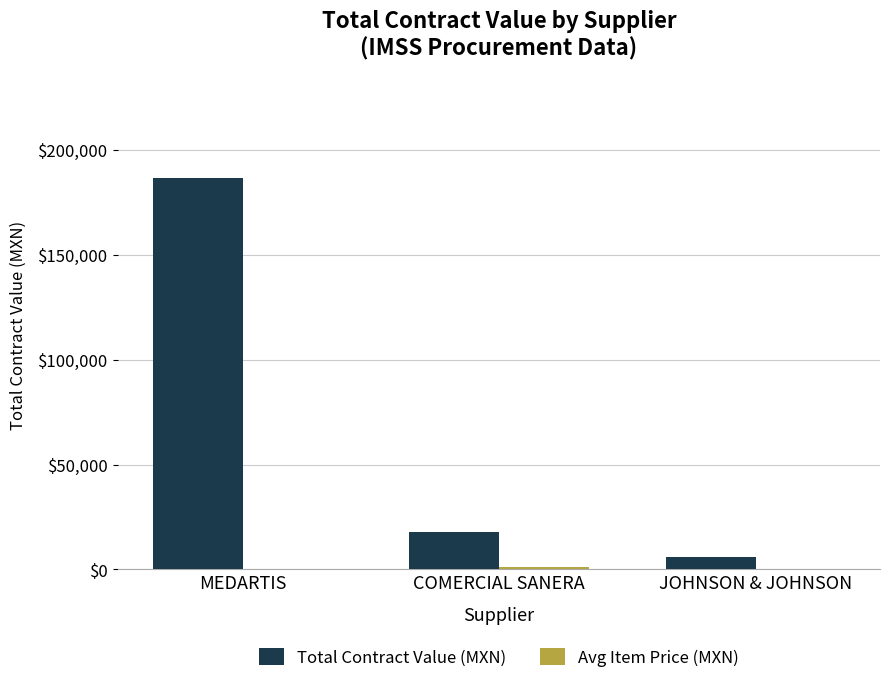

Which series has the largest total across all categories?

Total Contract Value (MXN)